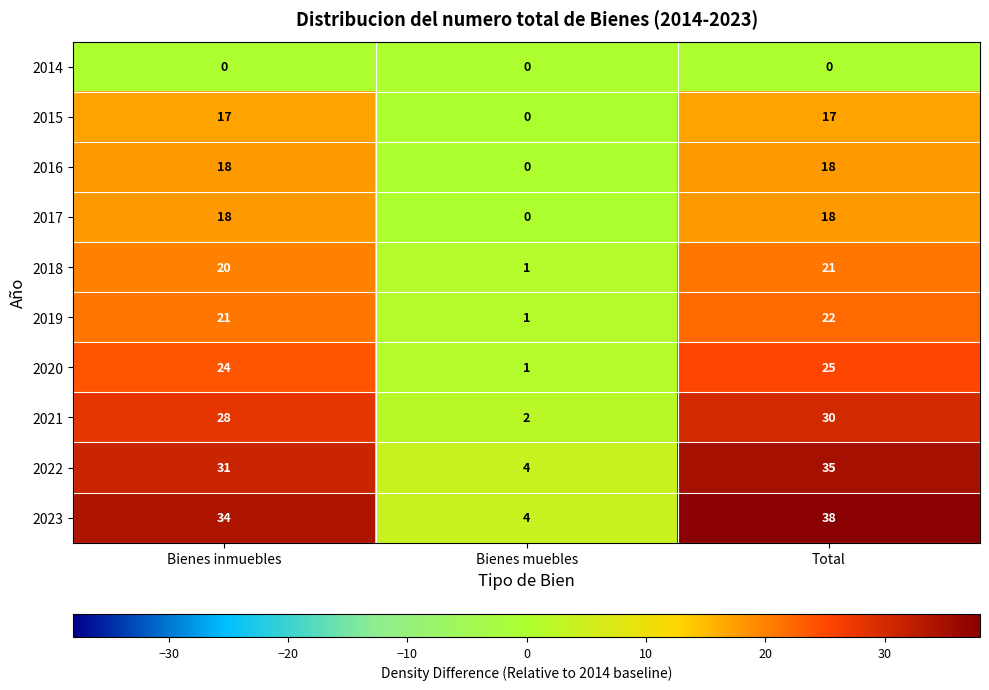

How many 2023 values are between 4 and 38?

3